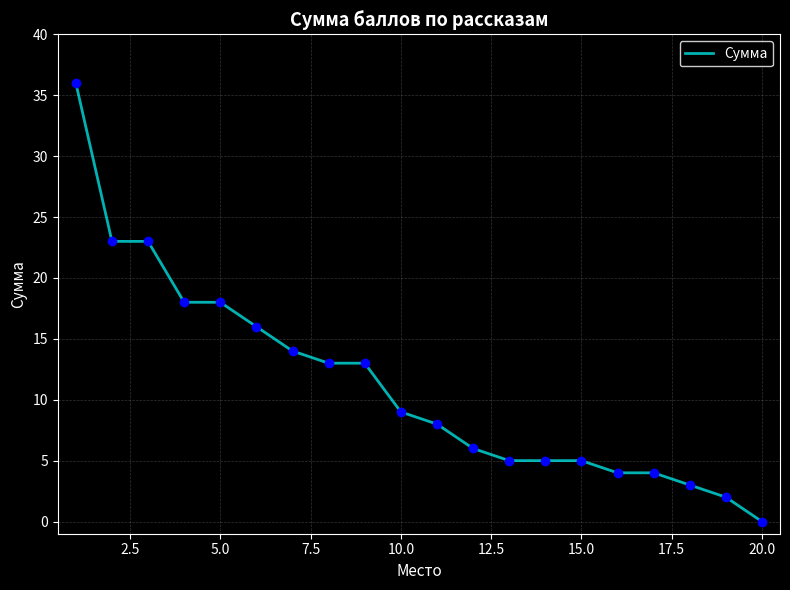

Reading left to right, transcribe all the data shown in this chart.

36	23	23	18	18	16	14	13	13	9	8	6	5	5	5	4	4	3	2	0